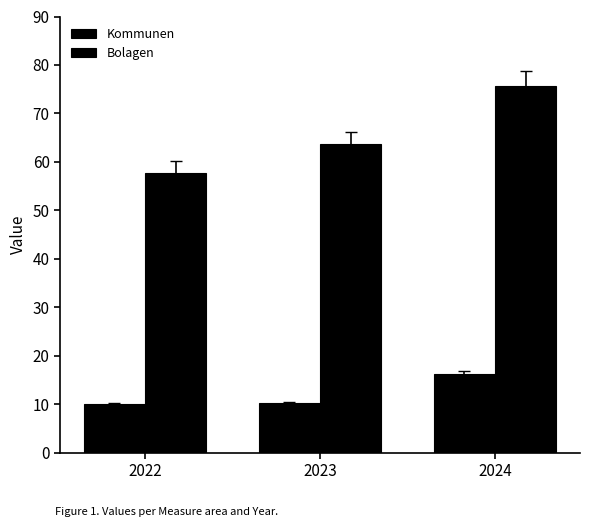

How many bars are there in total?

6